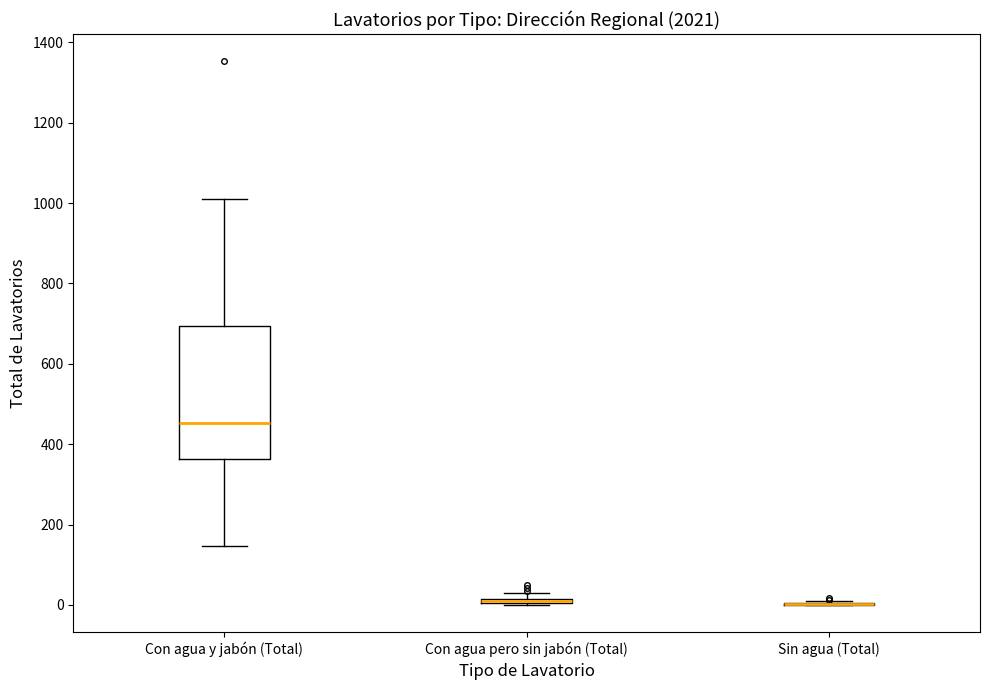

Which box is the tallest, from its lower edge to its upper edge?

Con agua y jabón (Total)